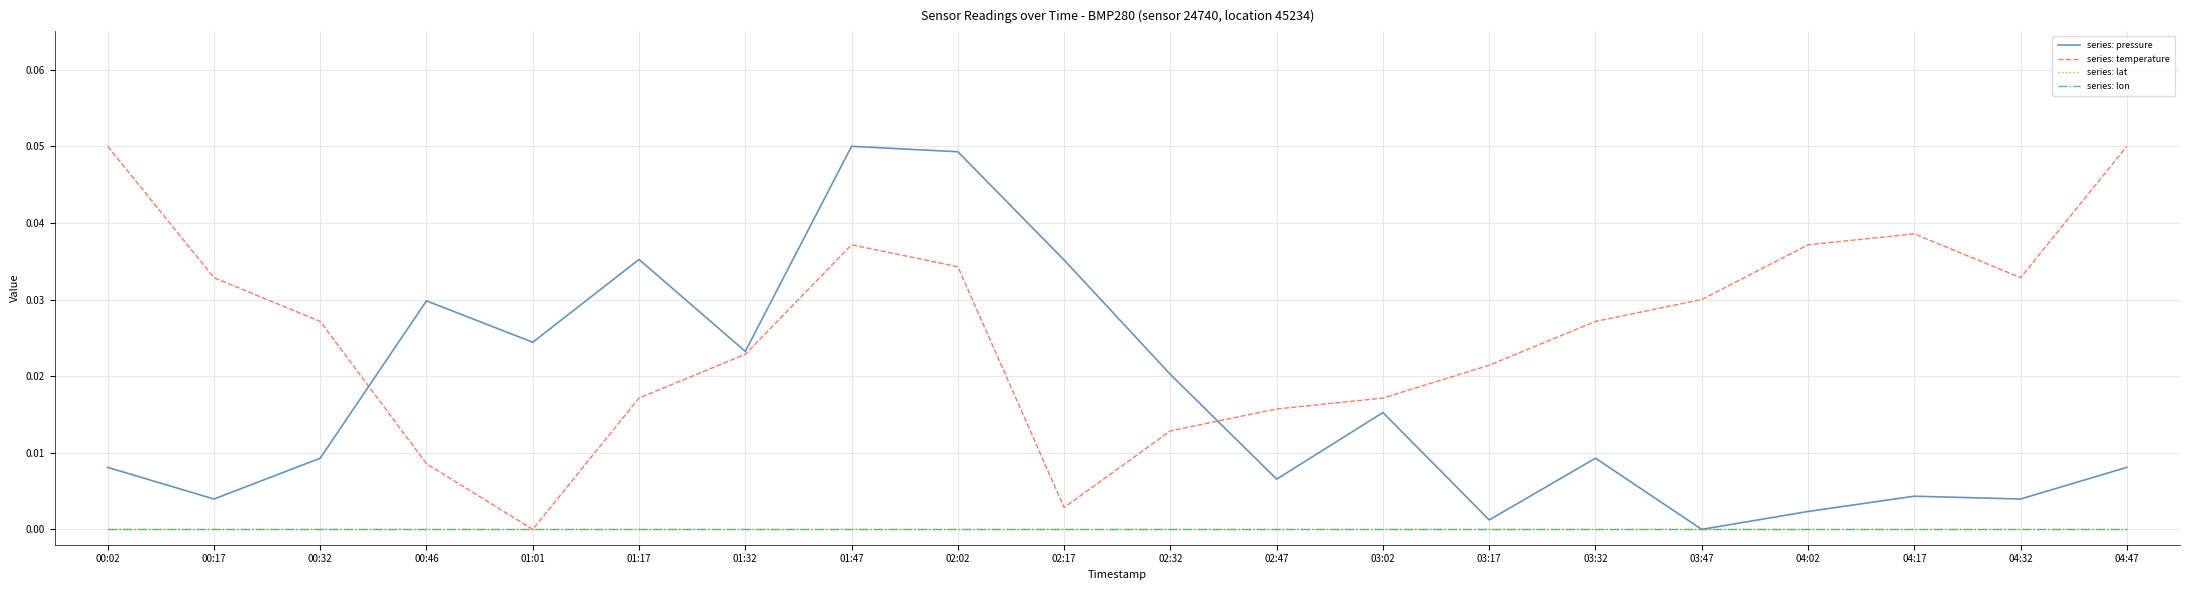

Which category has the lowest value across all series?

03:47